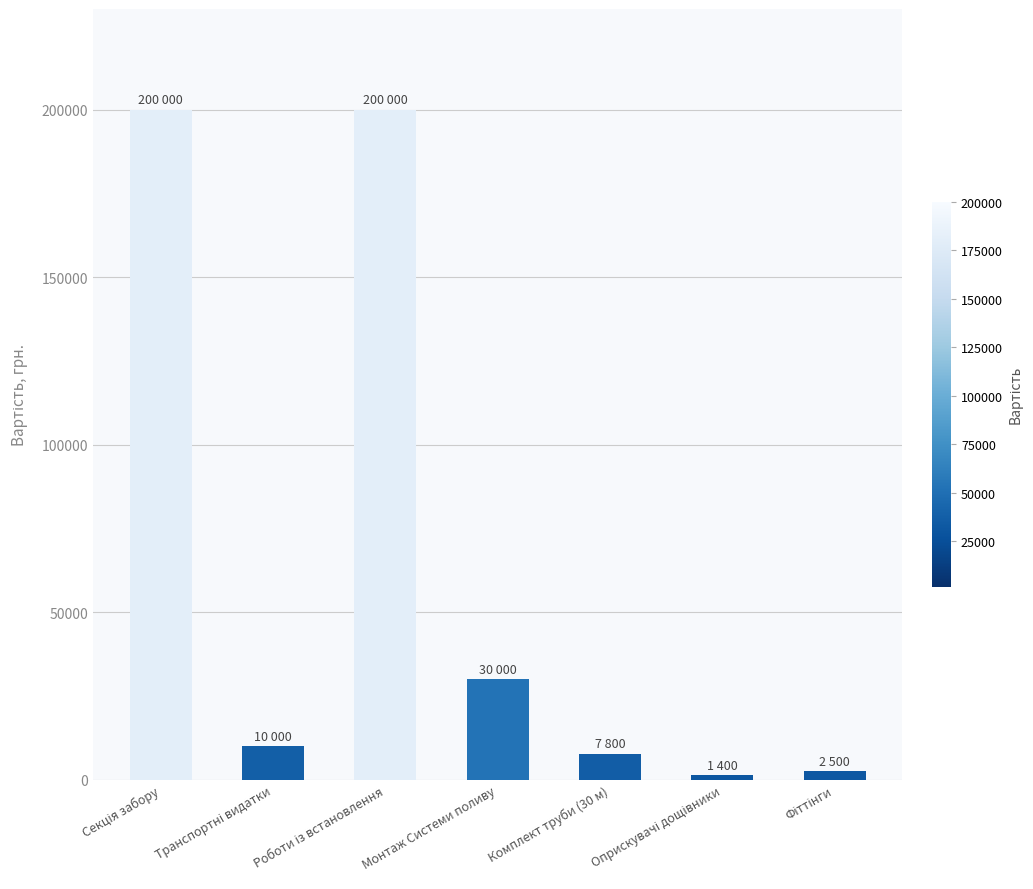

Where is the data nearest to the value 100700?

Монтаж Системи поливу